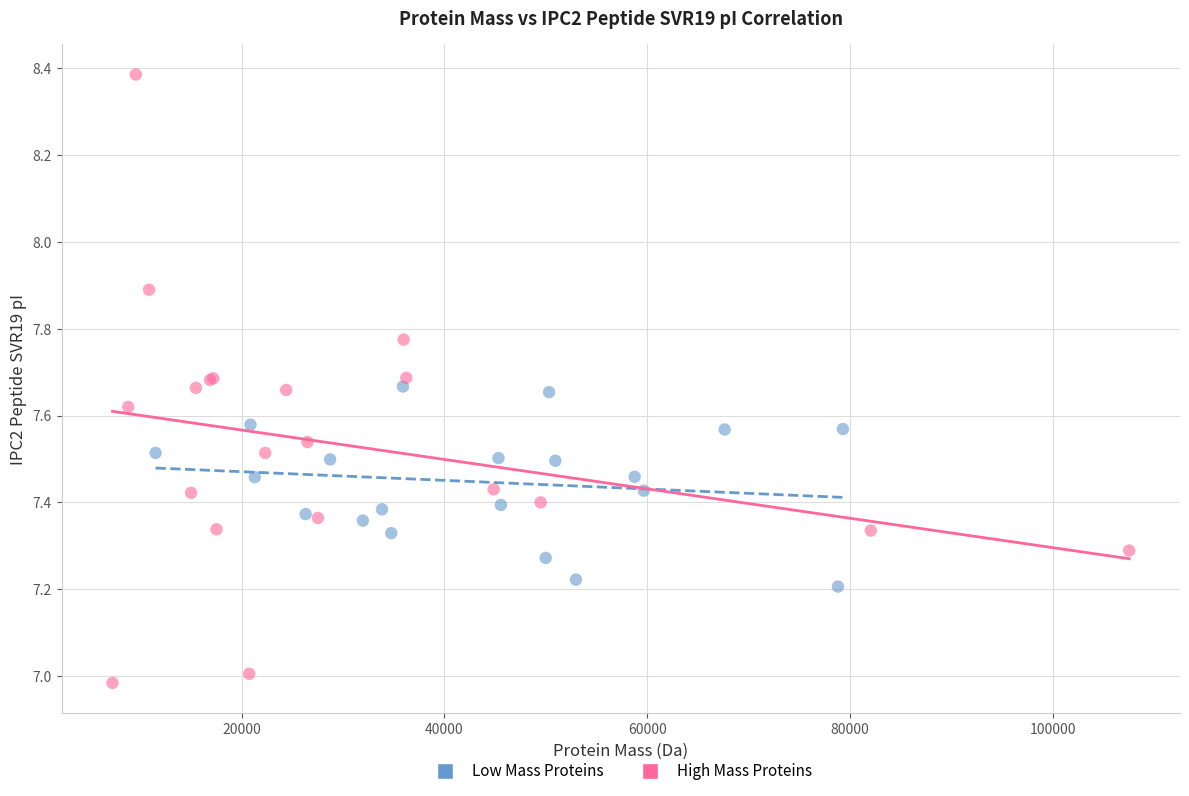

Which series has the widest spread of Y values?

High Mass Proteins